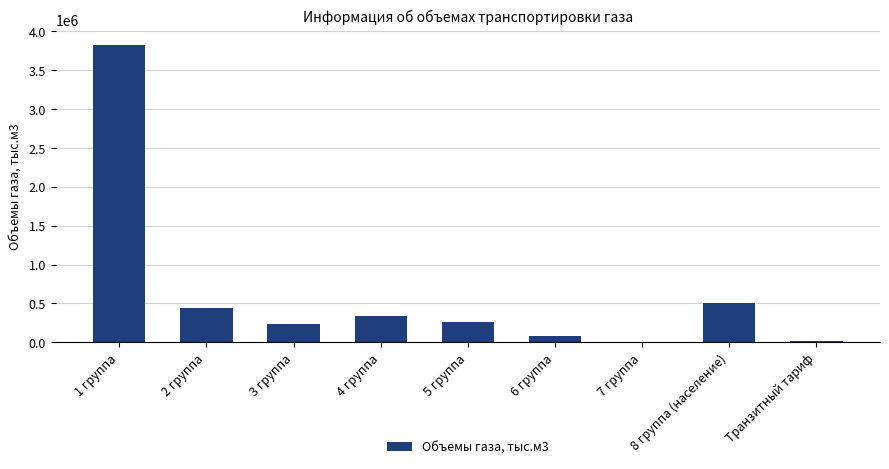

Between 4 группа and 6 группа, which is larger?

4 группа